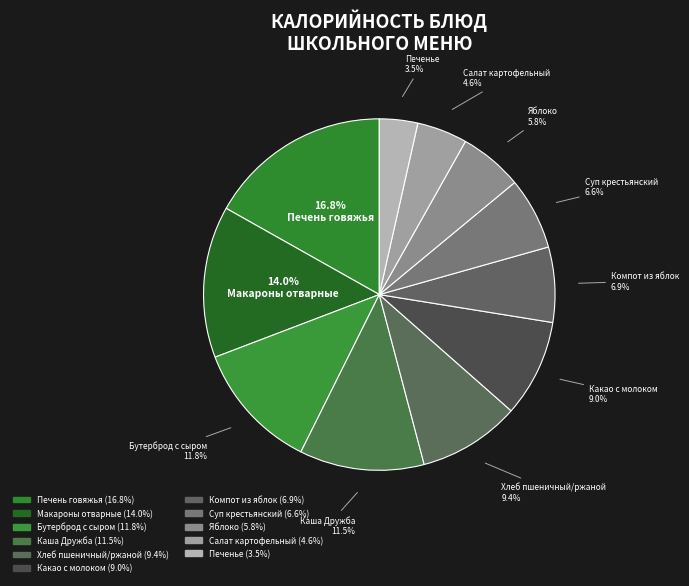

To the nearest percent, what is the average slice percentage?

9%